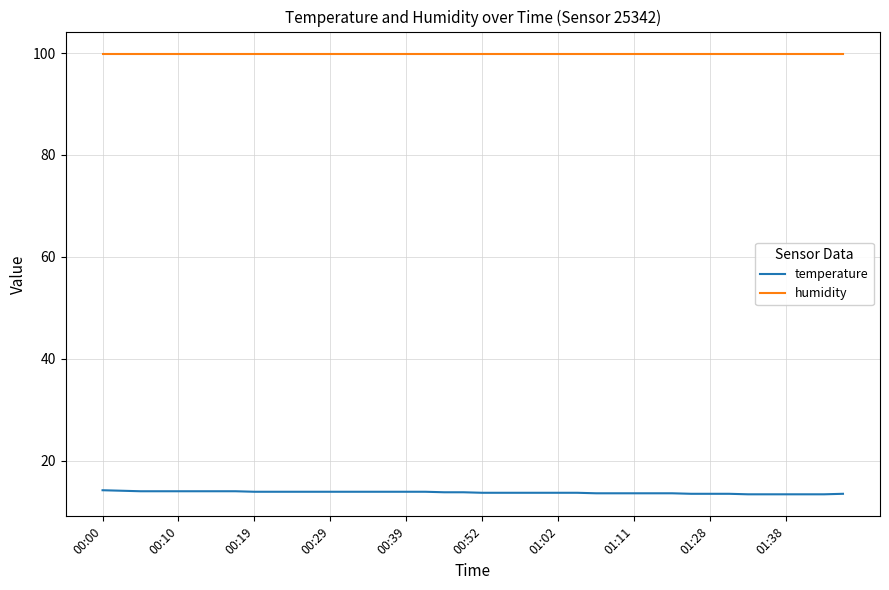

Which series has the largest total across all categories?

humidity